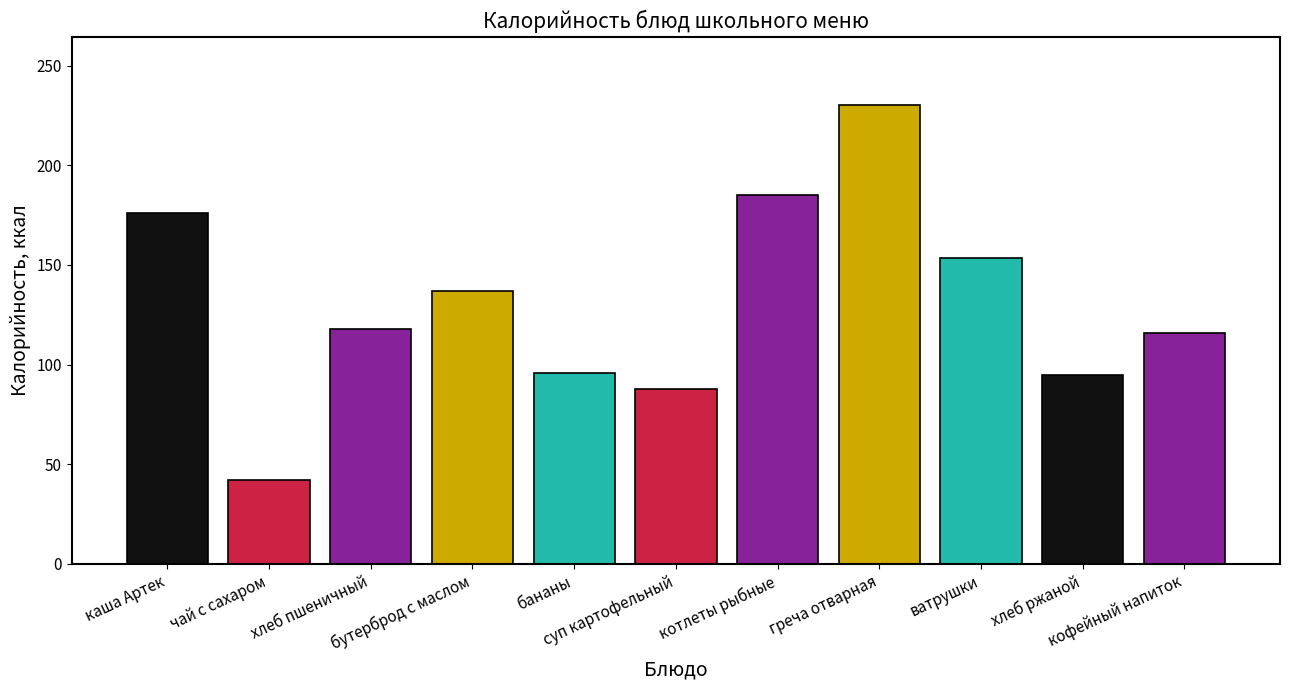

Reading left to right, list all the values displayed in this chart.

каша Артек=176.0	чай с сахаром=42.2	хлеб пшеничный=118.0	бутерброд с маслом=137.1	бананы=96.0	суп картофельный=88.0	котлеты рыбные=185.0	греча отварная=230.0	ватрушки=153.6	хлеб ржаной=95.0	кофейный напиток=116.0